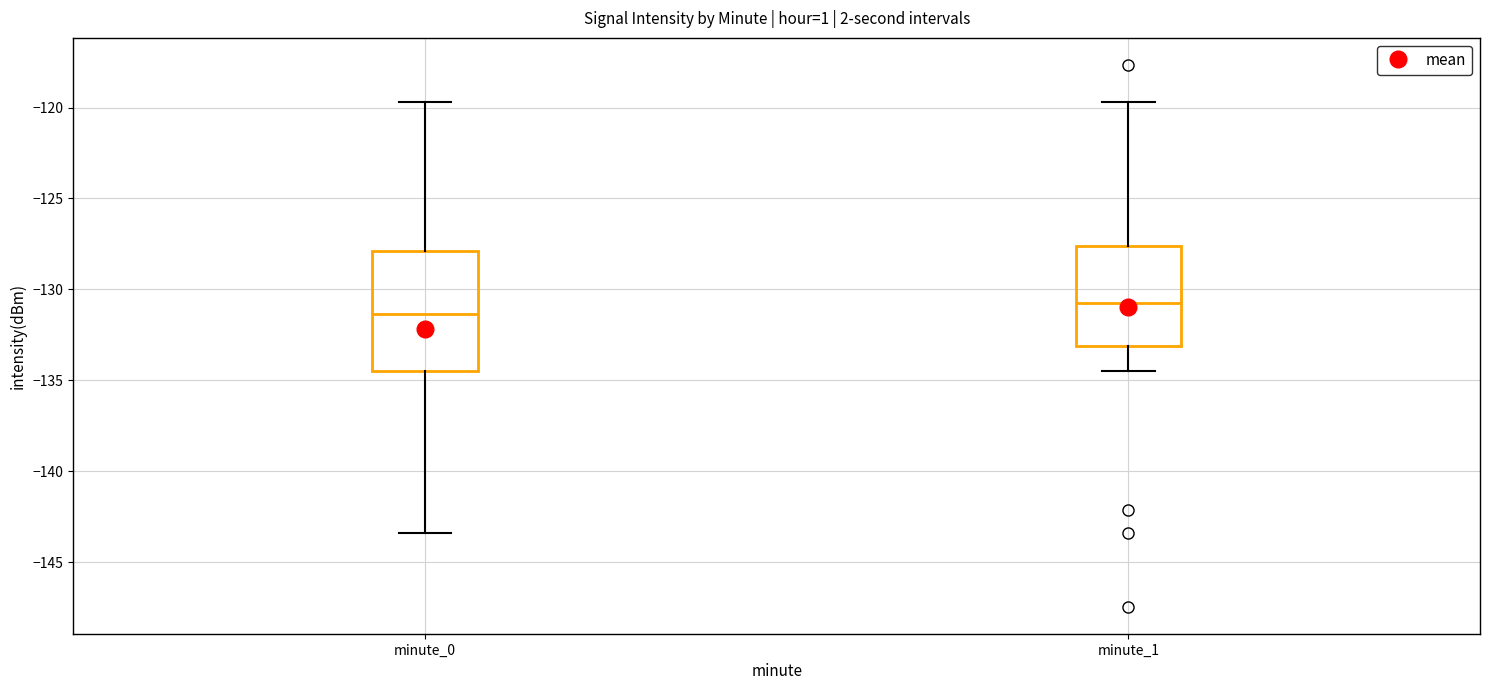

Reading left to right, read every box against the y-axis: the position of its median line, the range the box covers, and the ends of its whiskers. The values are not printed on the chart, so give them approximately, as read against the axis.

minute_0: median -131.5, box -134.5 to -128.0, whiskers -143.5 to -119.5
minute_1: median -131.0, box -133.0 to -127.5, whiskers -134.5 to -119.5